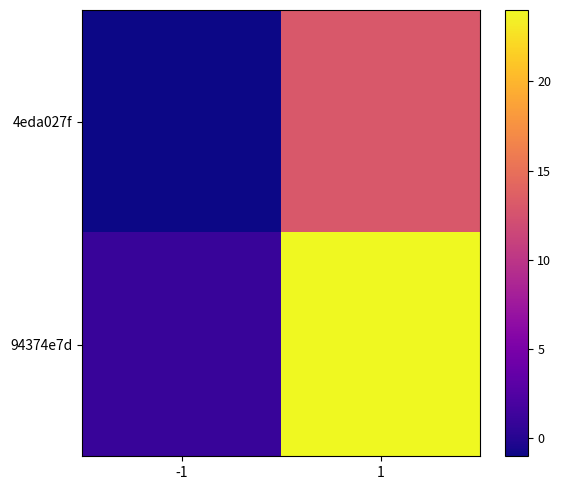

Which series has the largest range (max minus min)?

94374e7d